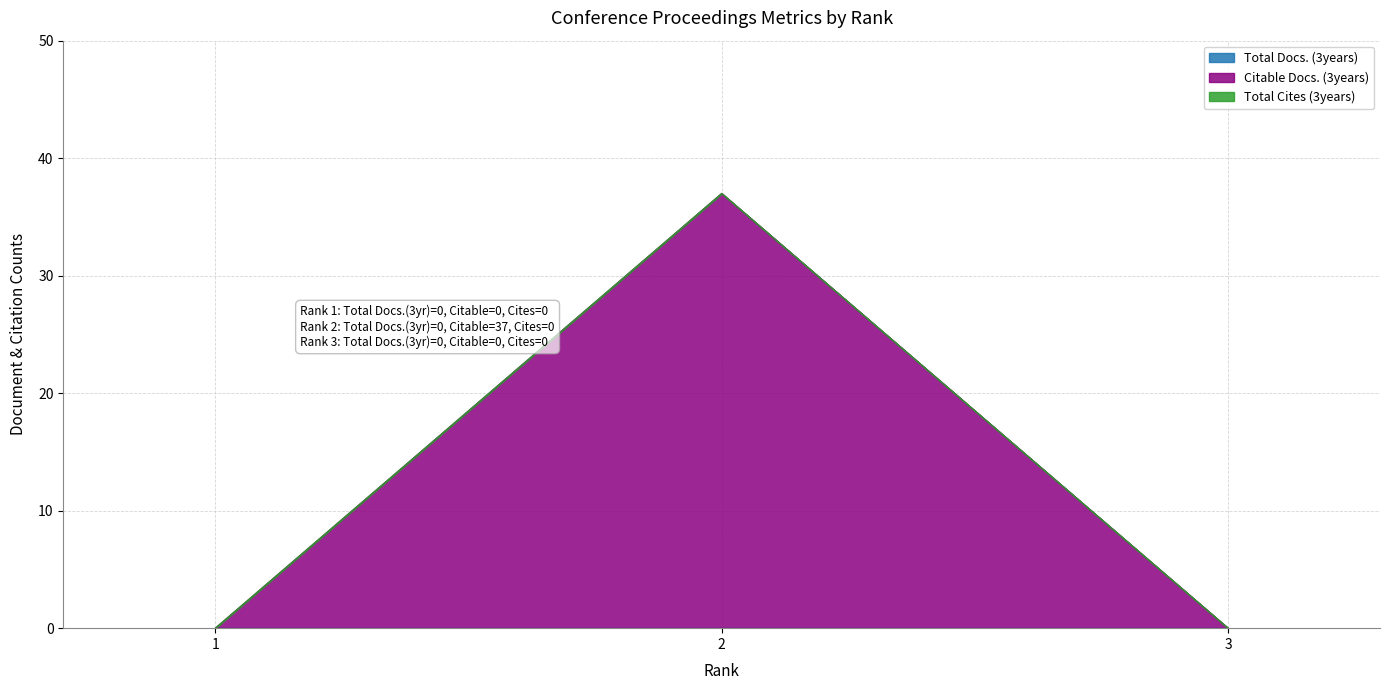

Is it true that Citable Docs. (3years) equals 22 at 2?

False